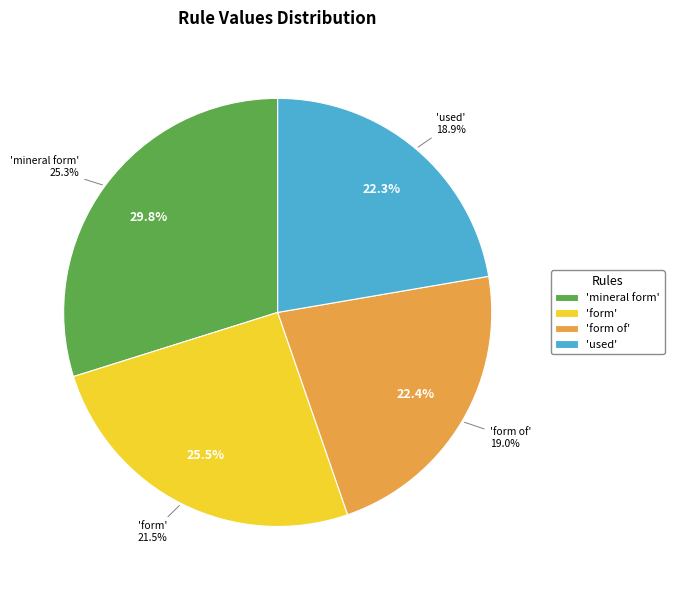

To the nearest percent, what is the difference between the largest and smallest slice percentages?

8%